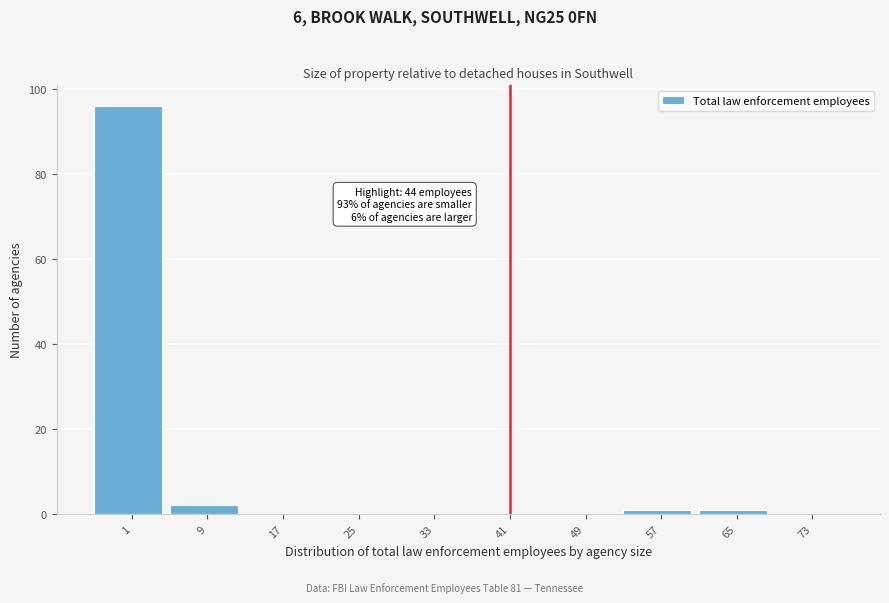

Reading left to right, list all the values displayed in this chart.

1=96	9=2	17=0	25=0	33=0	41=0	49=0	57=1	65=1	73=0